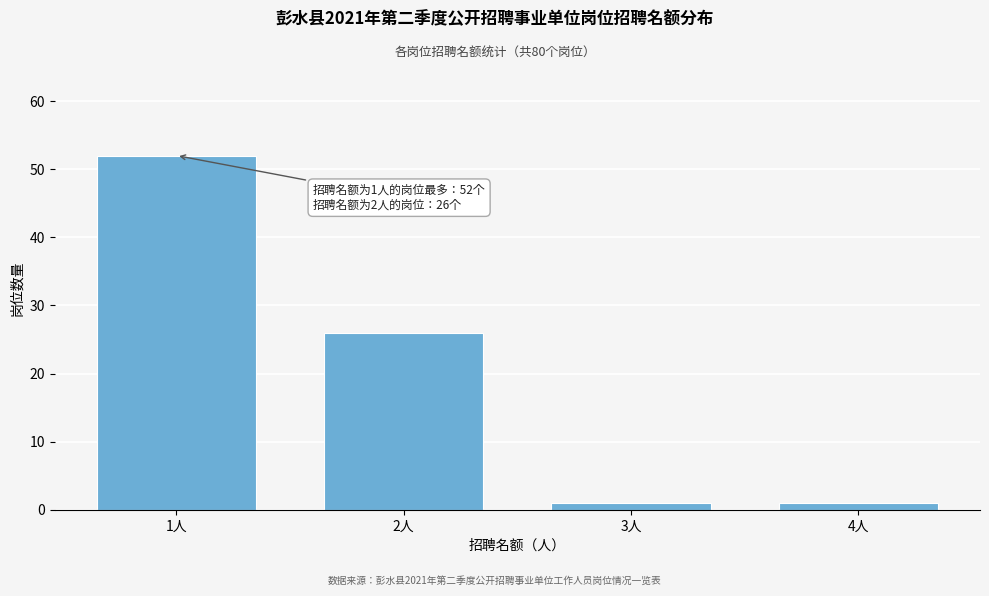

Reading left to right, list all the values displayed in this chart.

1人=52	2人=26	3人=1	4人=1